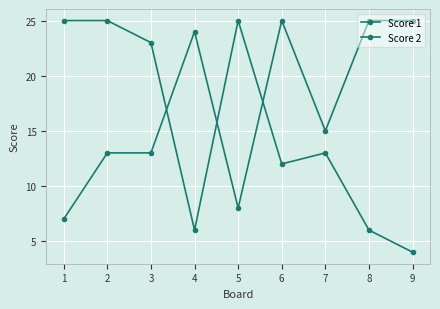

How many values in the Score 2 series are below 13?

4